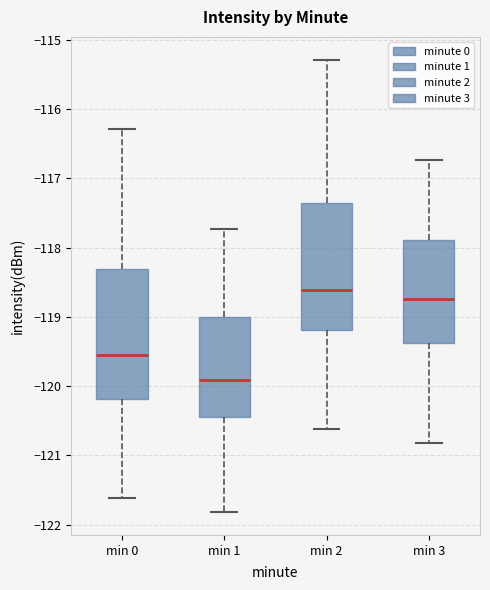

Which box has the lowest median line?

min 1